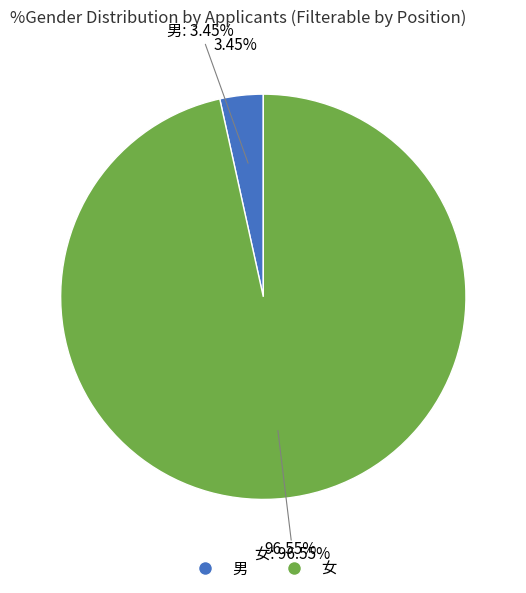

What is the smallest slice in the pie chart?

男